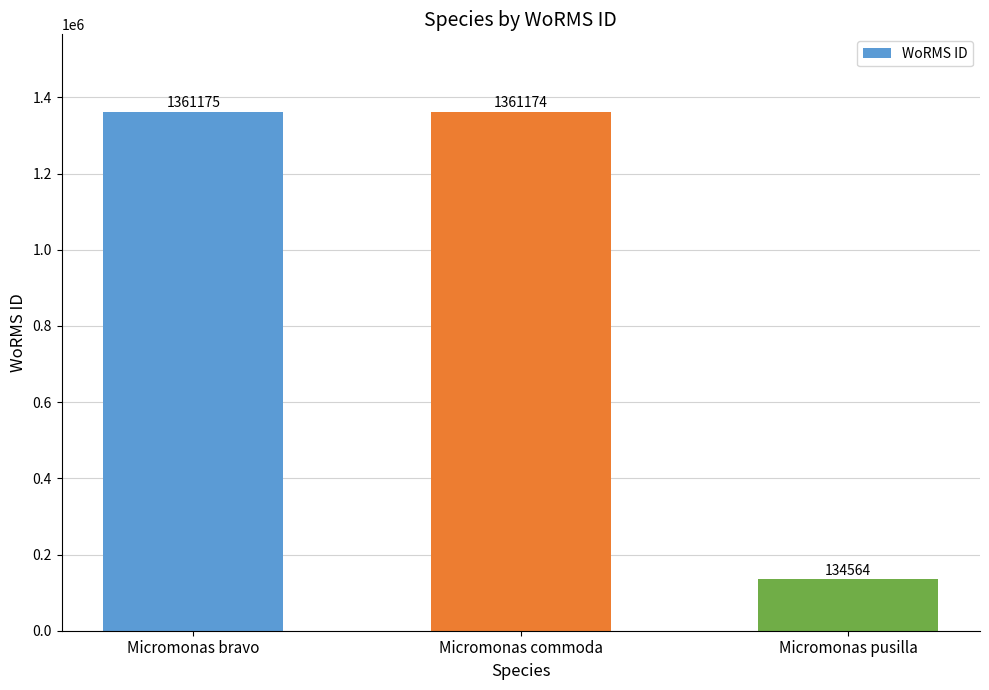

What is the average value?

952304